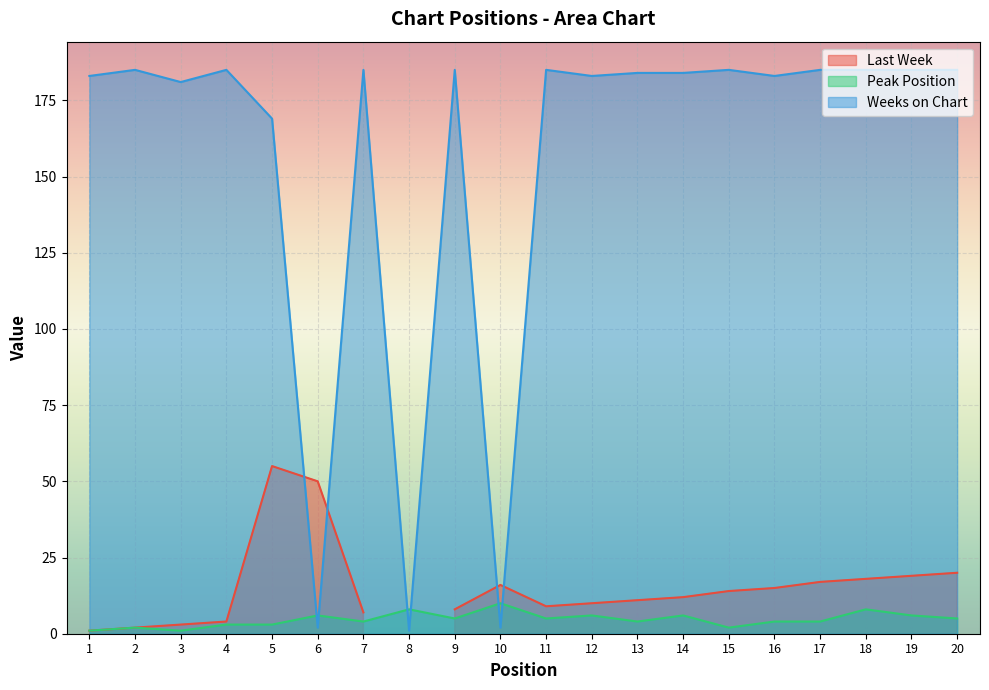

True or false: Peak Position has a value of 5 at 9.

True